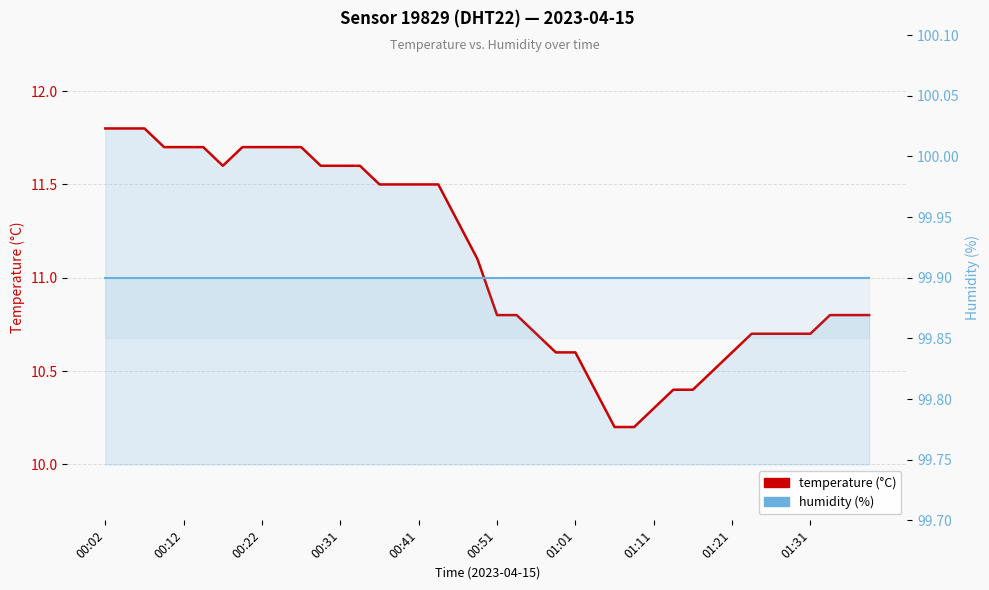

Which series has the widest spread of values?

temperature (°C)